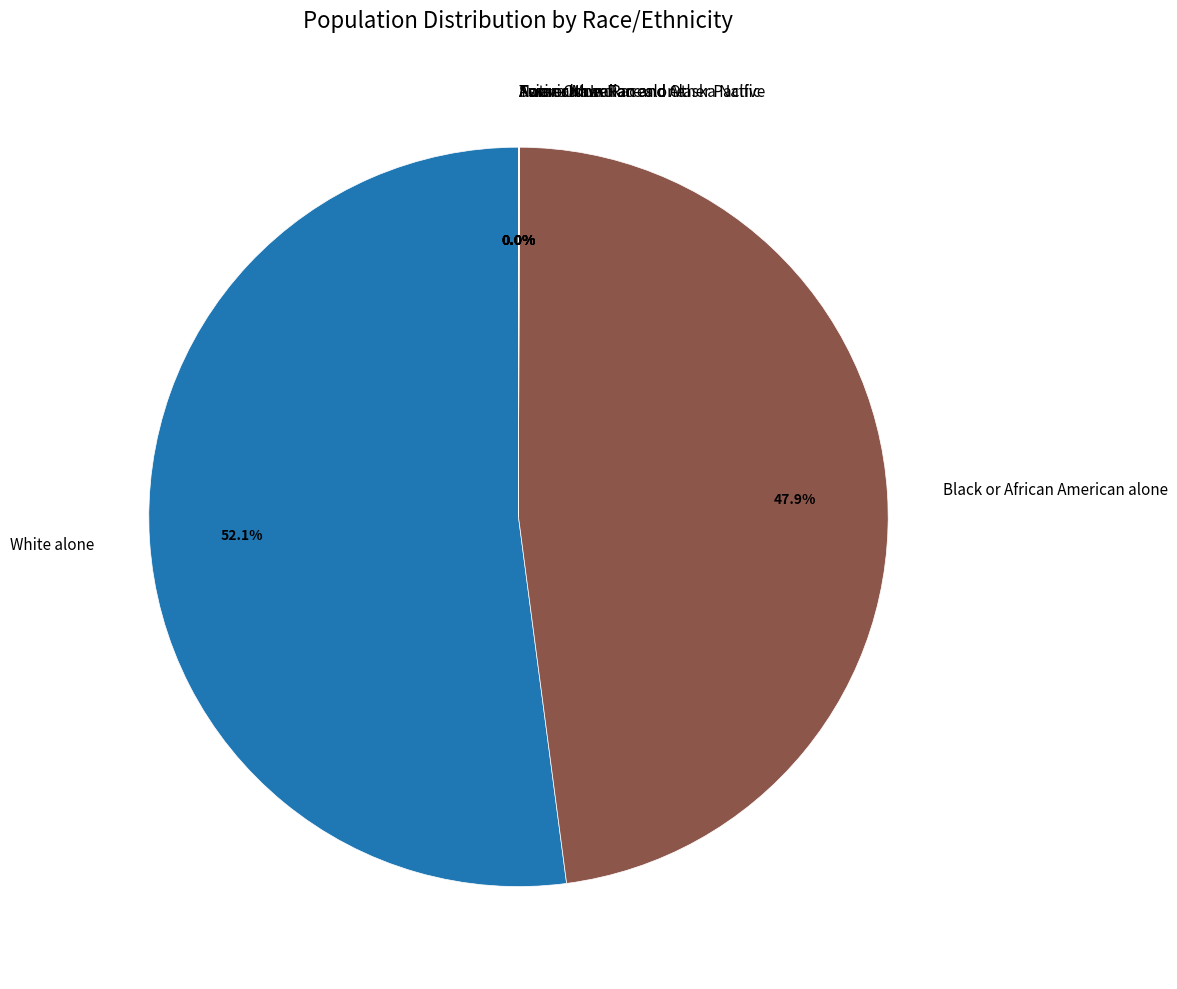

Is White alone the majority of the pie?

Yes